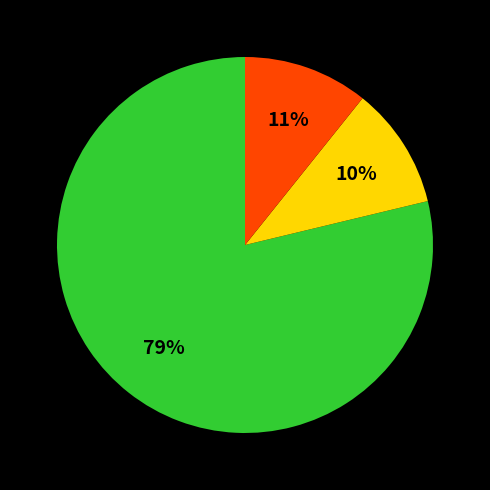

Does any single category account for the majority?

Yes